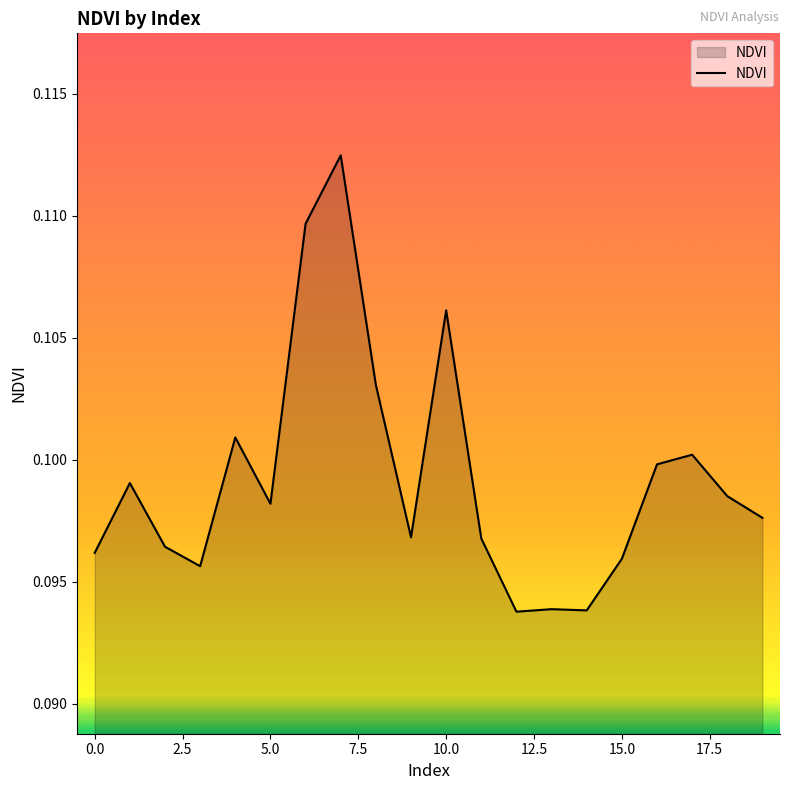

How many lines are shown in the chart?

1